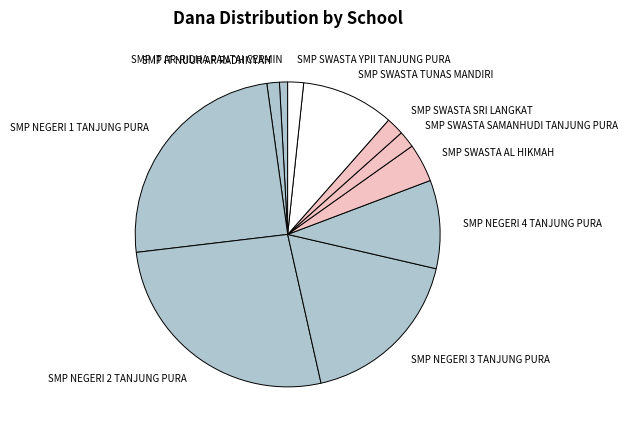

The SMP SWASTA SAMANHUDI TANJUNG PURA slice represents 2% of the pie. True or false?

True